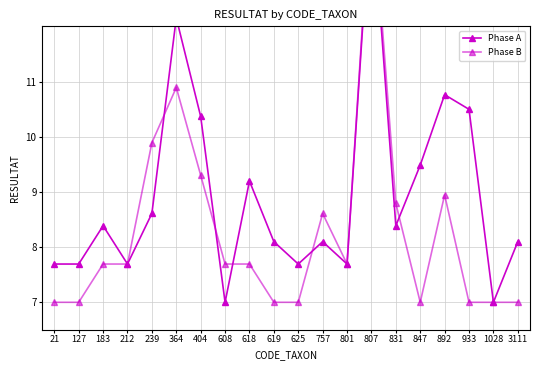

After their last crossing, which series has the higher values: Phase A or Phase B?

Phase A